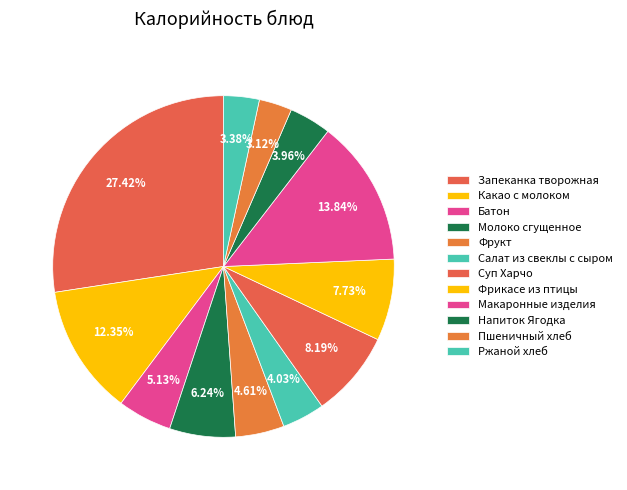

Which category has the biggest portion of the pie?

Запеканка творожная